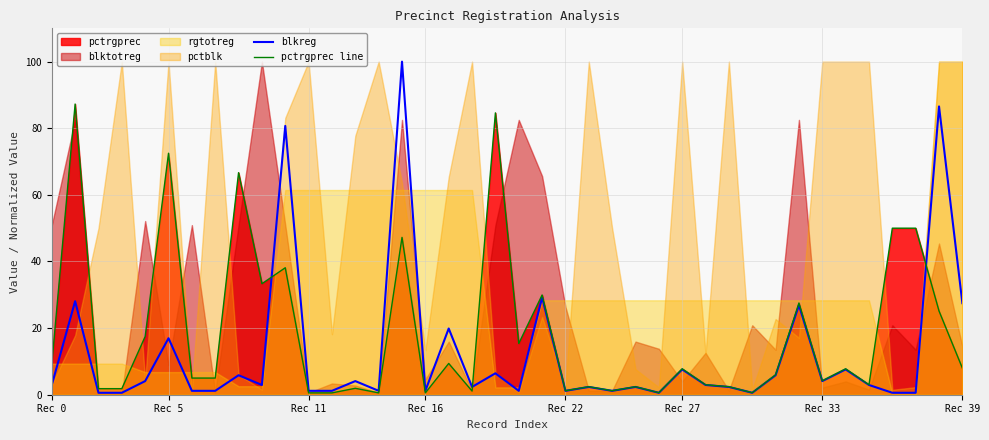

How many data points in blkreg are less than 2?

15